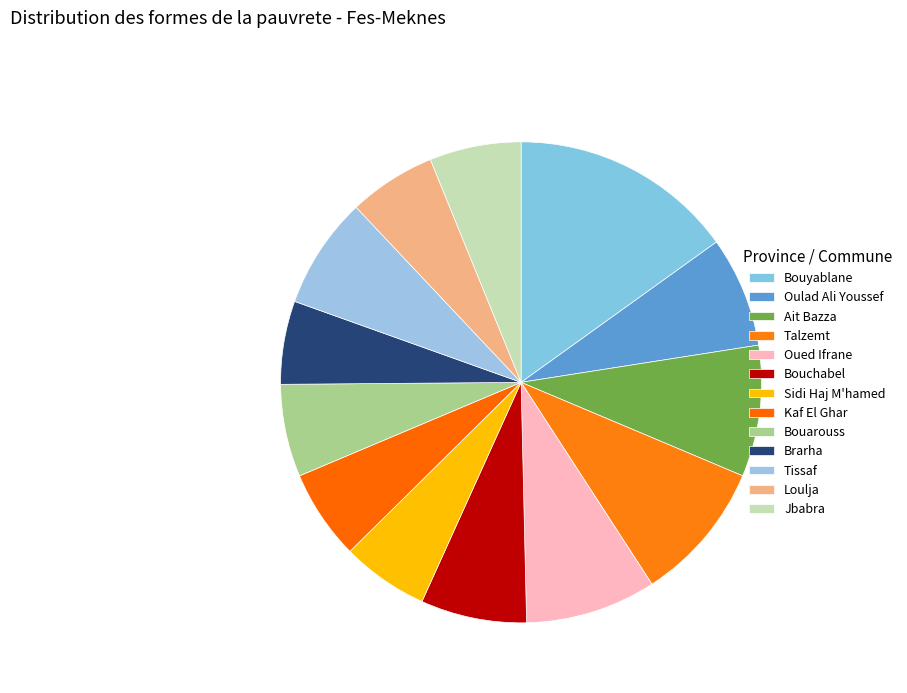

Combined, do Bouyablane and Talzemt account for over 50%?

No